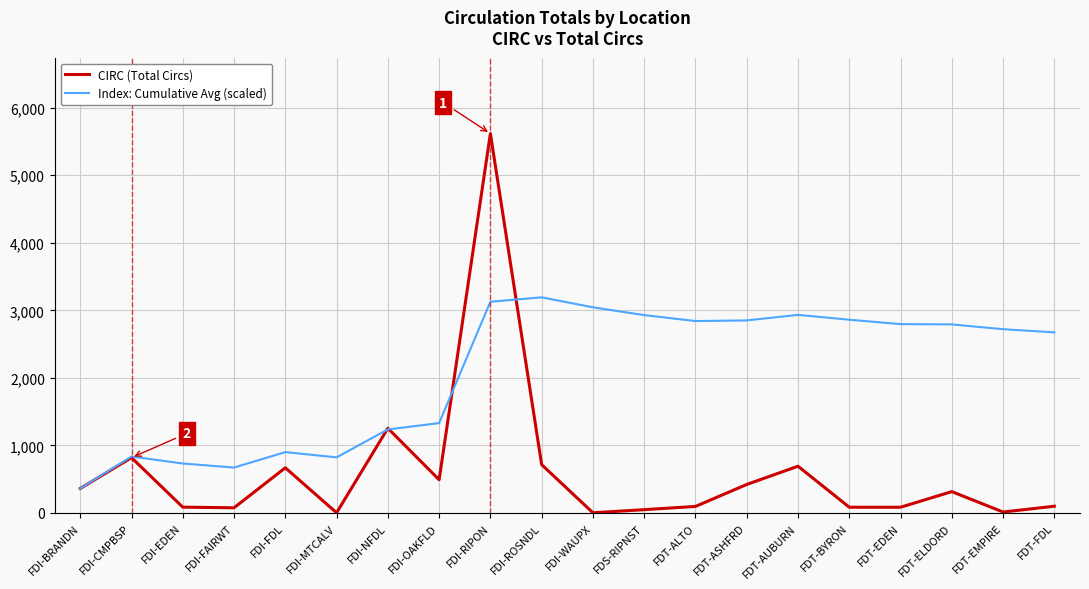

What is the difference between the second highest and minimum values in the Index: Cumulative Avg (scaled) series?

2763.3